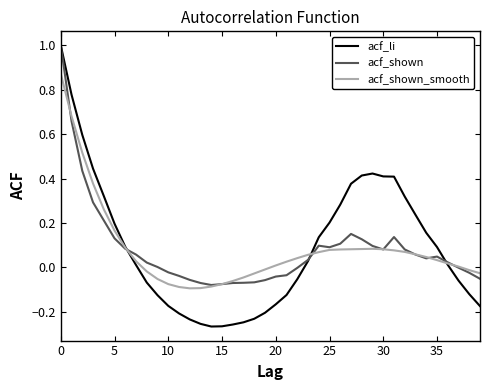

Which series has the largest range (max minus min)?

acf_li